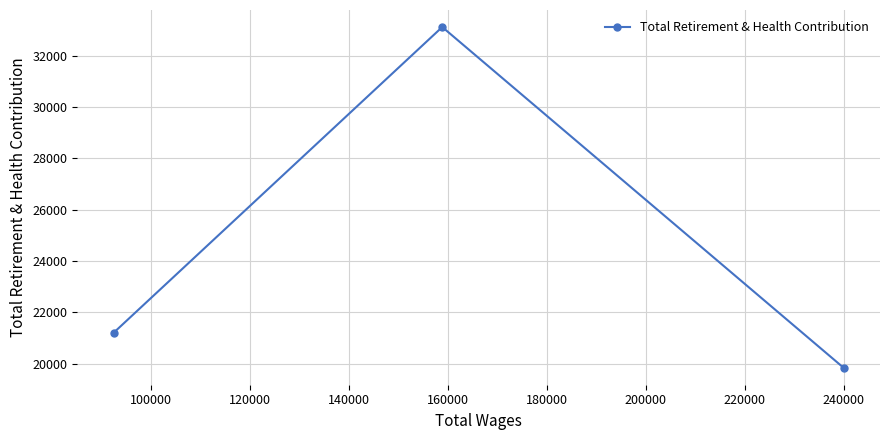

What is the maximum value shown in the chart?

33112